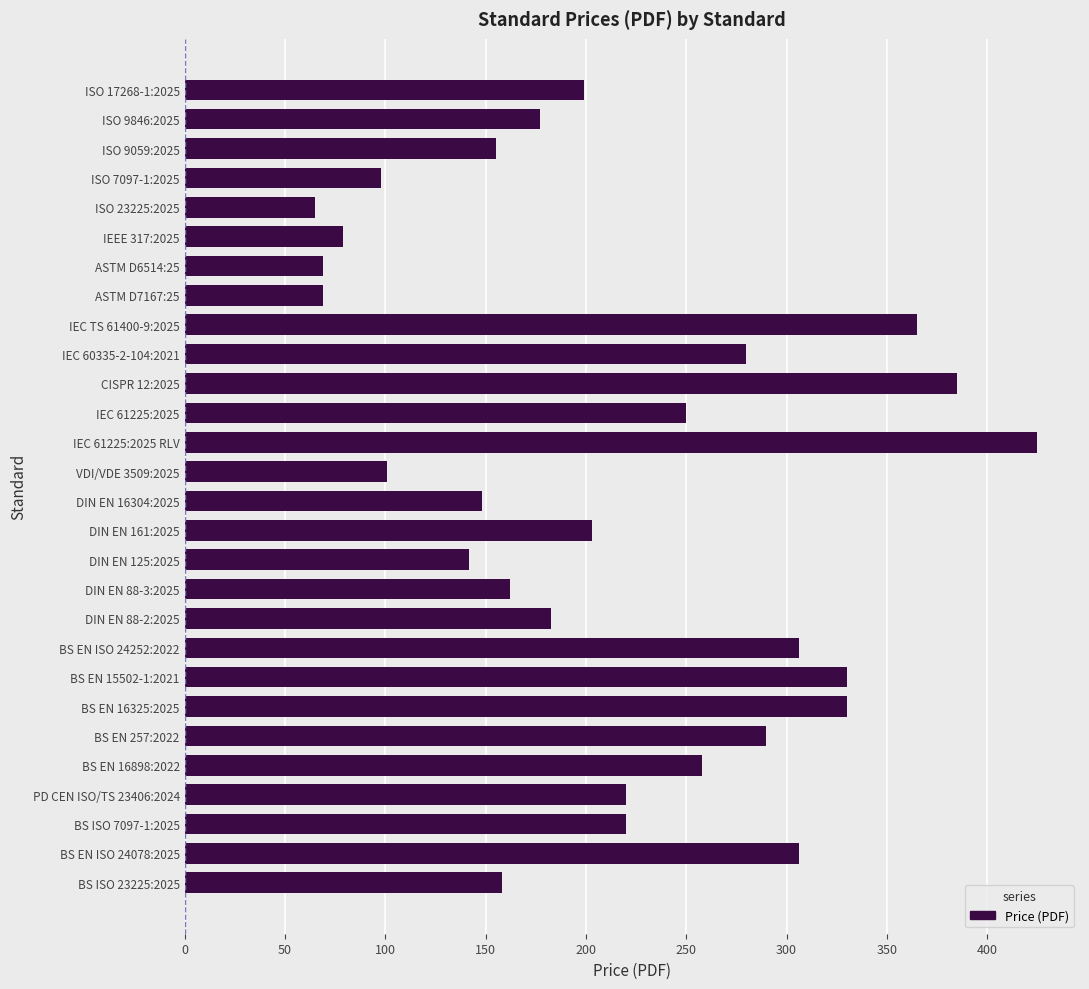

Is it true that the value at ASTM D6514:25 is 104.1?

False